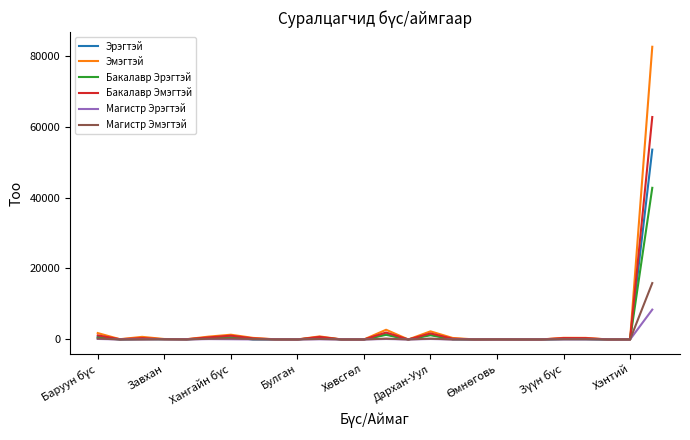

What is the maximum value shown in the chart?

82489